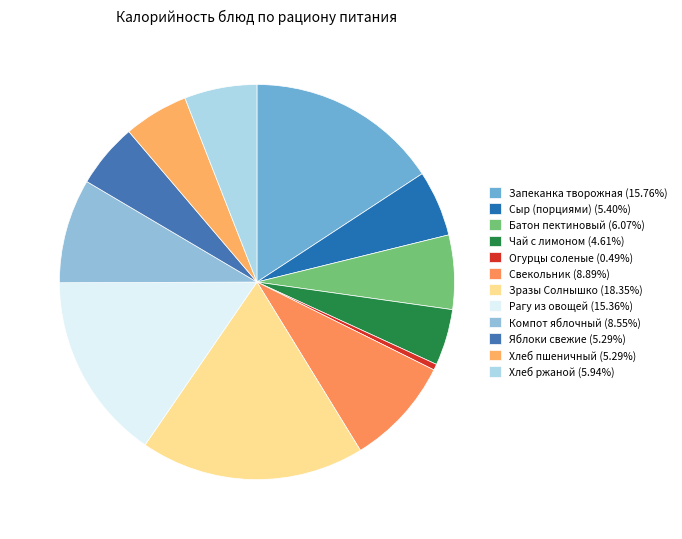

How many slices are in this pie chart?

12